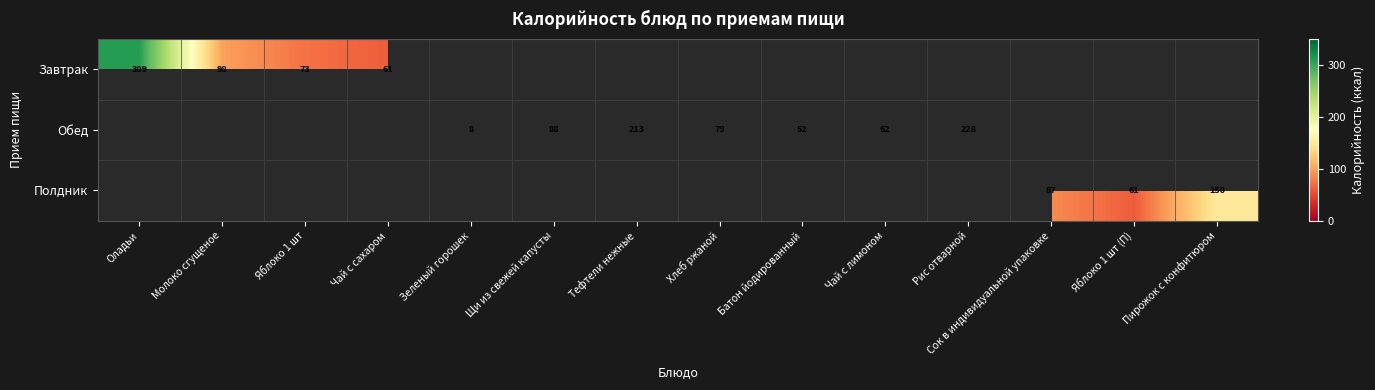

Which series changed the most between Сок в индивидуальной упаковке and Яблоко 1 шт (П)?

Полдник